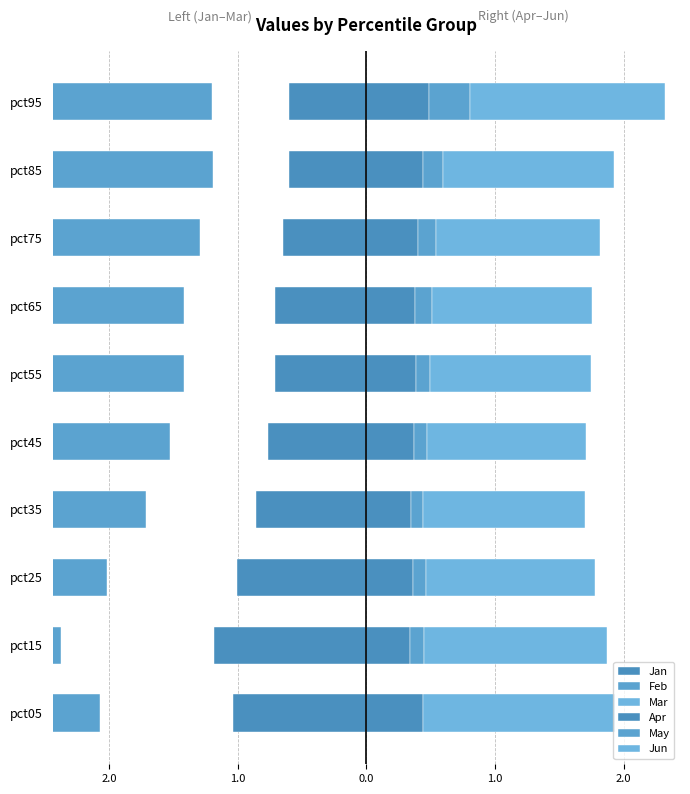

The value of Feb at pct55 is -0.7. True or false?

False